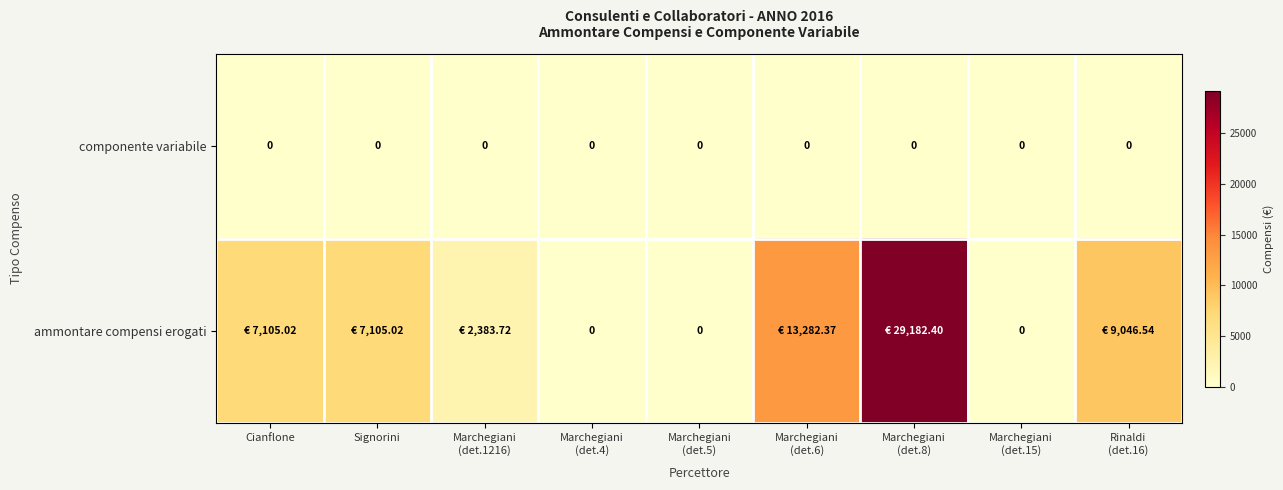

At which label does componente variabile reach its minimum?

Cianflone